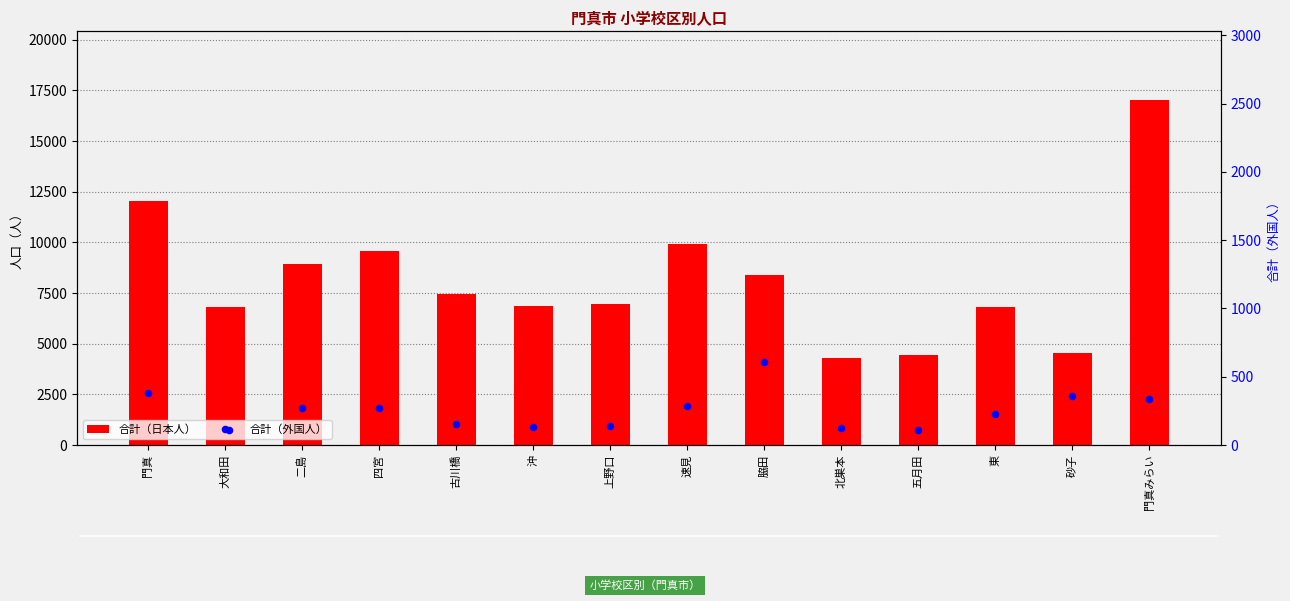

What are all the series names shown in the legend?

合計（日本人）, 合計（外国人）